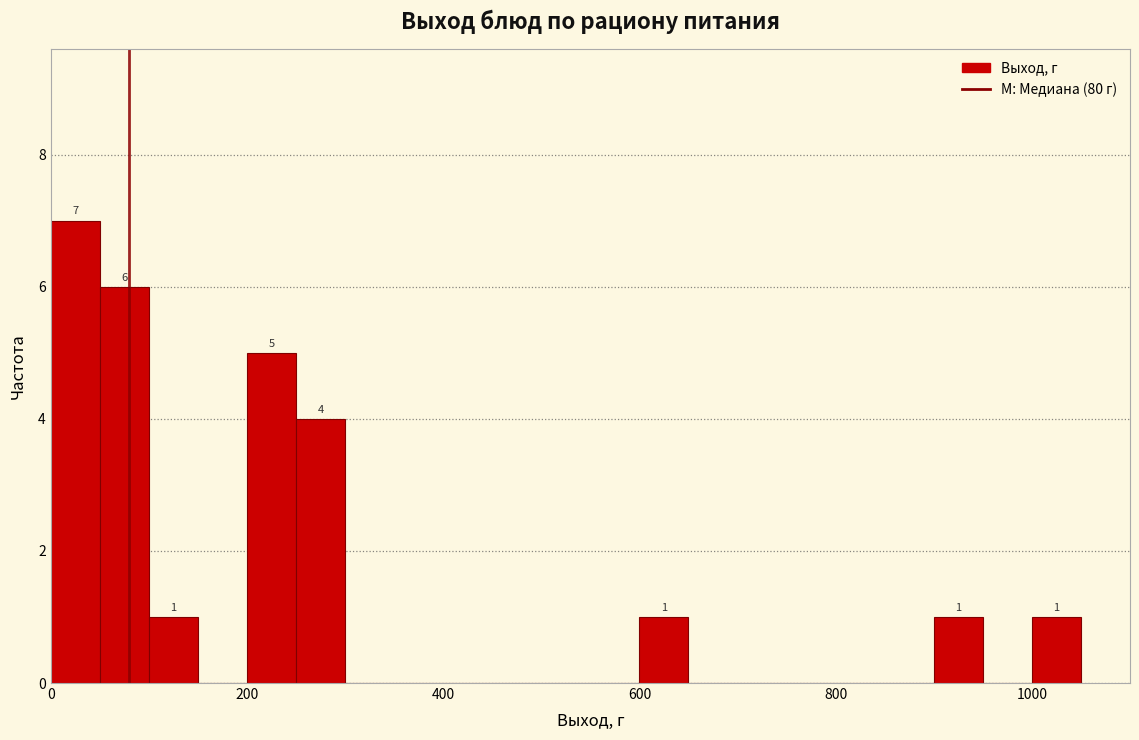

Around what value on the x-axis is the tallest bar? Give the approximate position of its centre, as read against the axis.

20